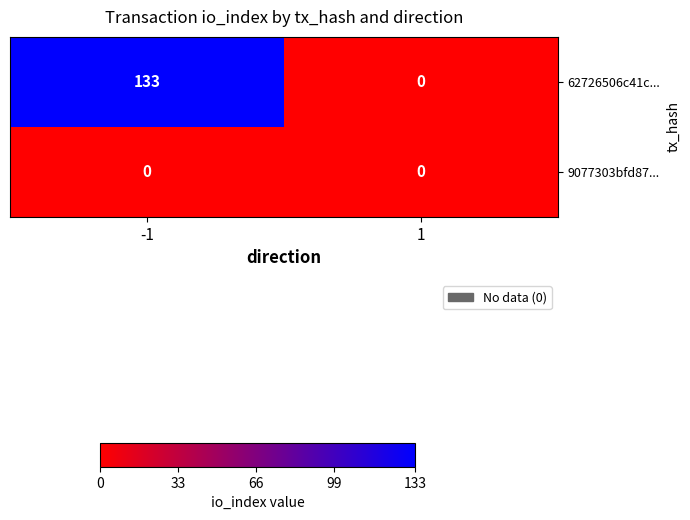

What is the maximum value shown in the chart?

133